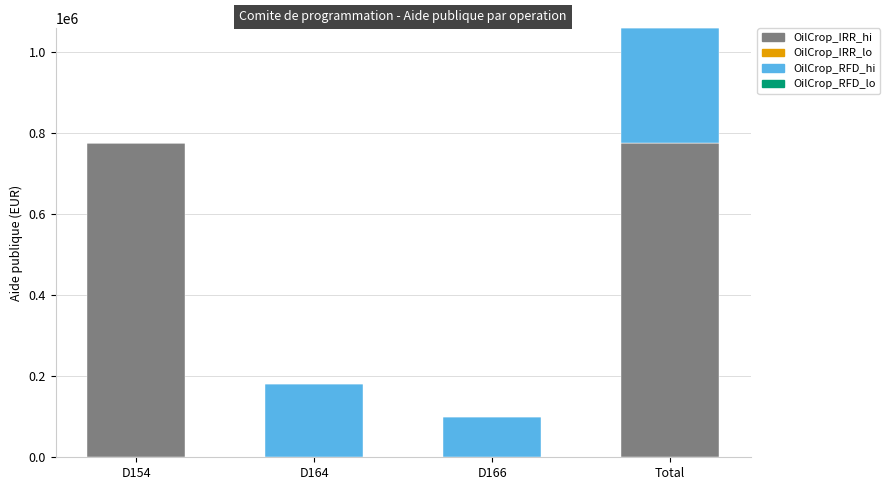

What is the total value across all series at Total?

1059040